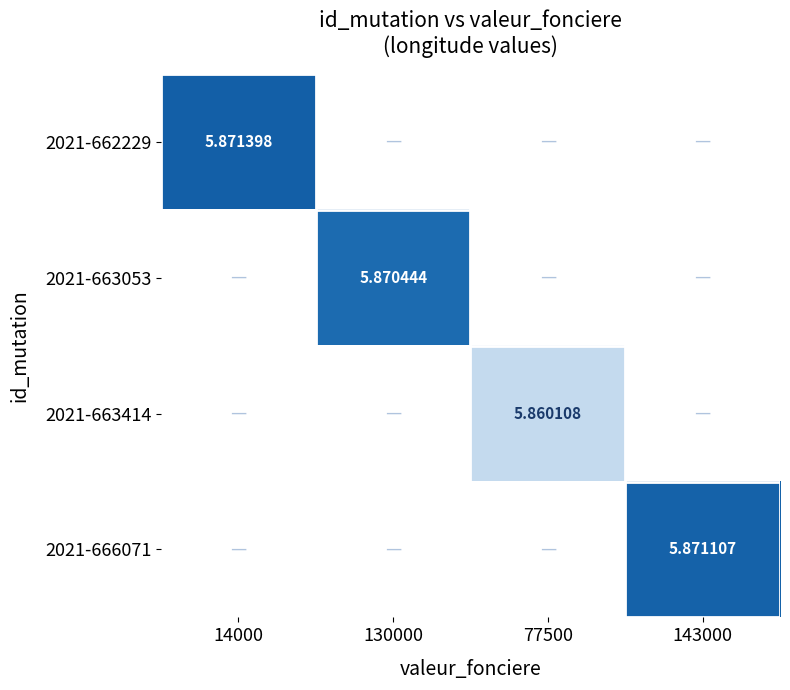

Count the number of data series in this chart.

4